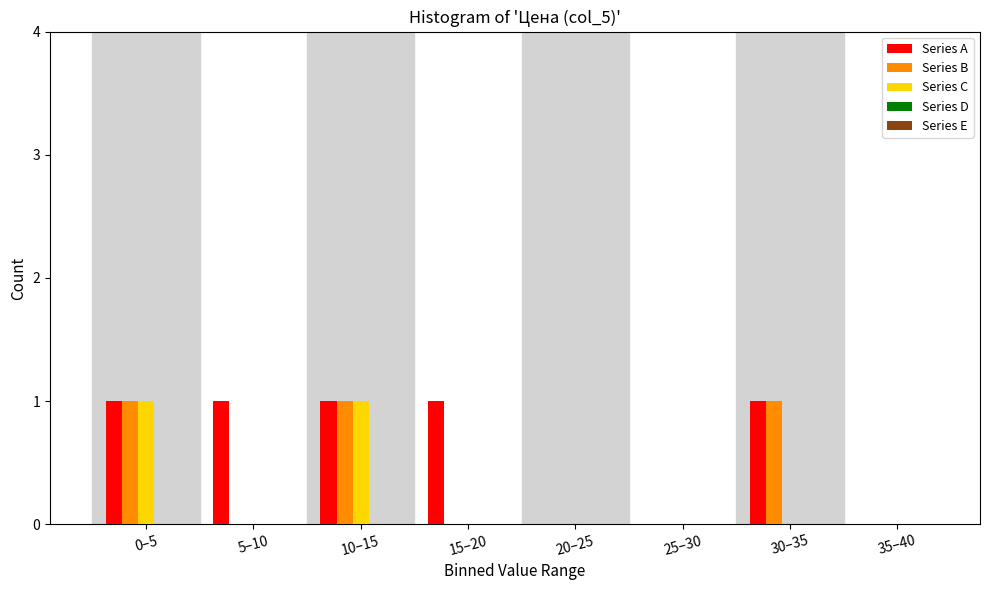

True or false: Series C has a value of 0 at 15–20.

True